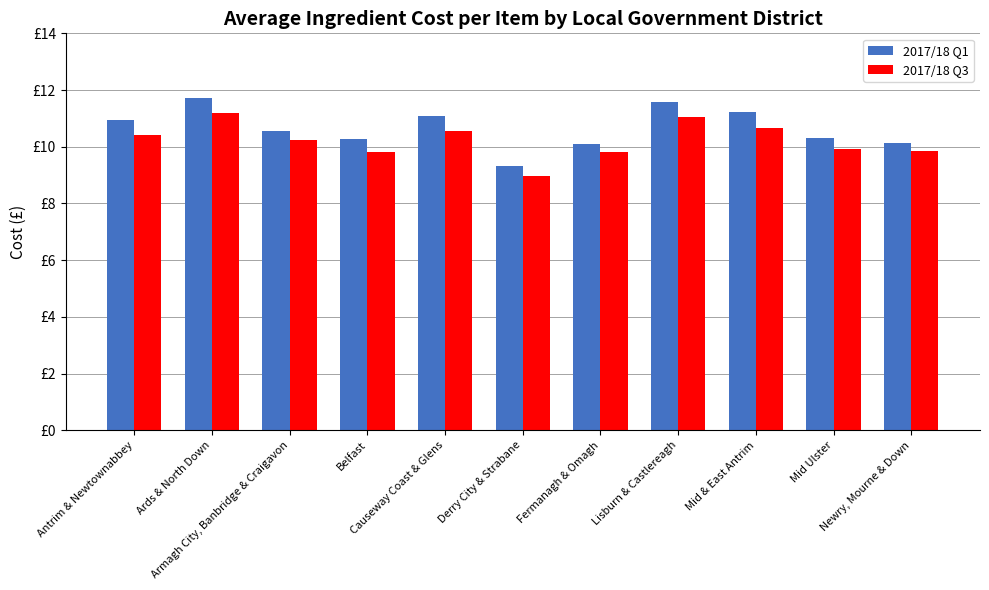

What is the highest value of the 2017/18 Q1 series?

11.7